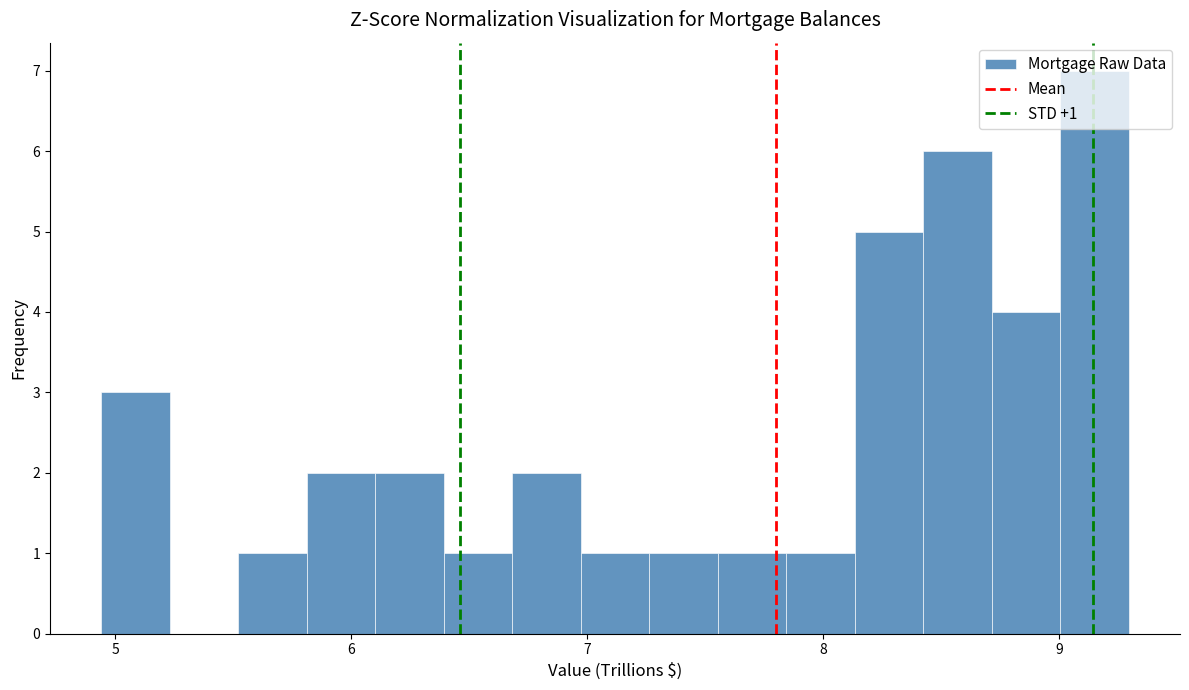

Read against the x-axis, roughly where is the centre of the tallest bar?

9.1